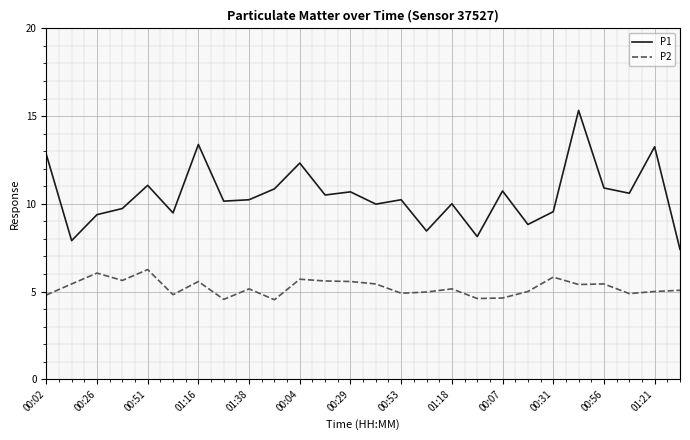

What is the minimum value shown in the chart?

4.5